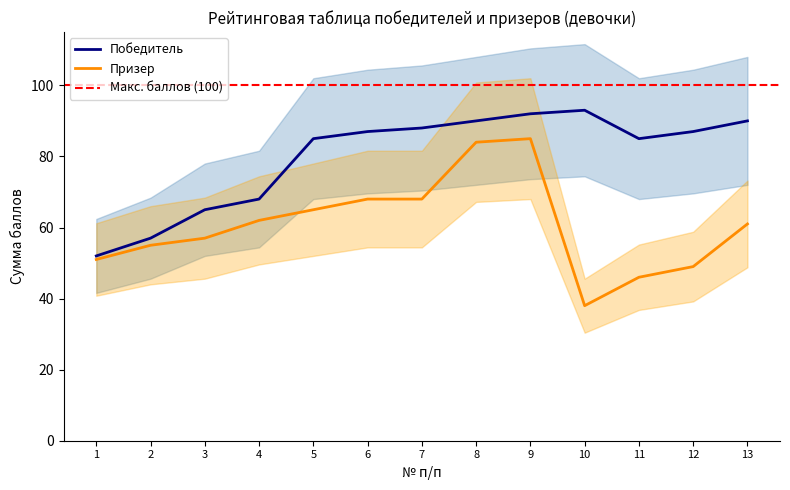

How many data points in Победитель are less than 87?

6